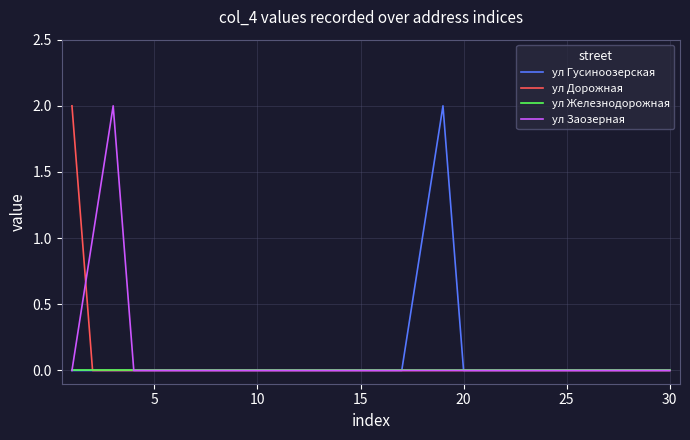

Which category has the lowest value in the ул Дорожная series?

5